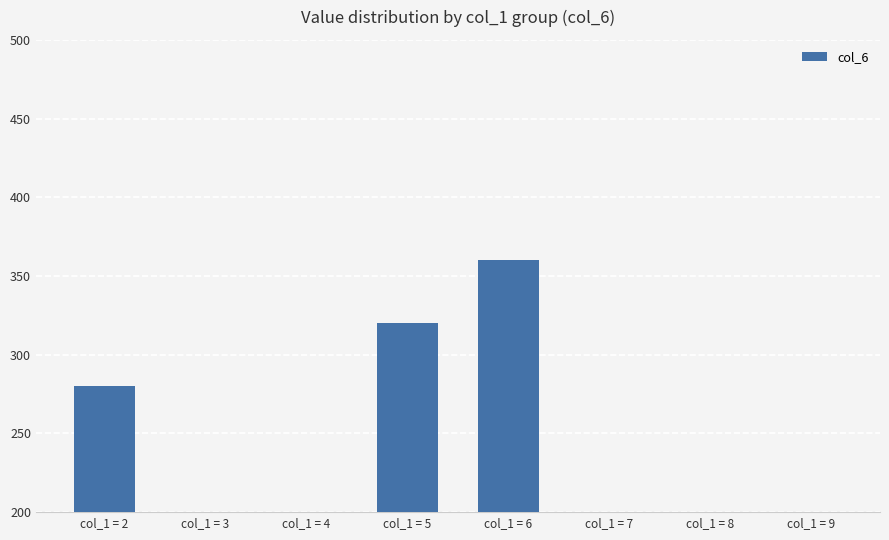

Reading right to left, list all the values displayed in this chart.

200	160	40	360	320	40	80	280